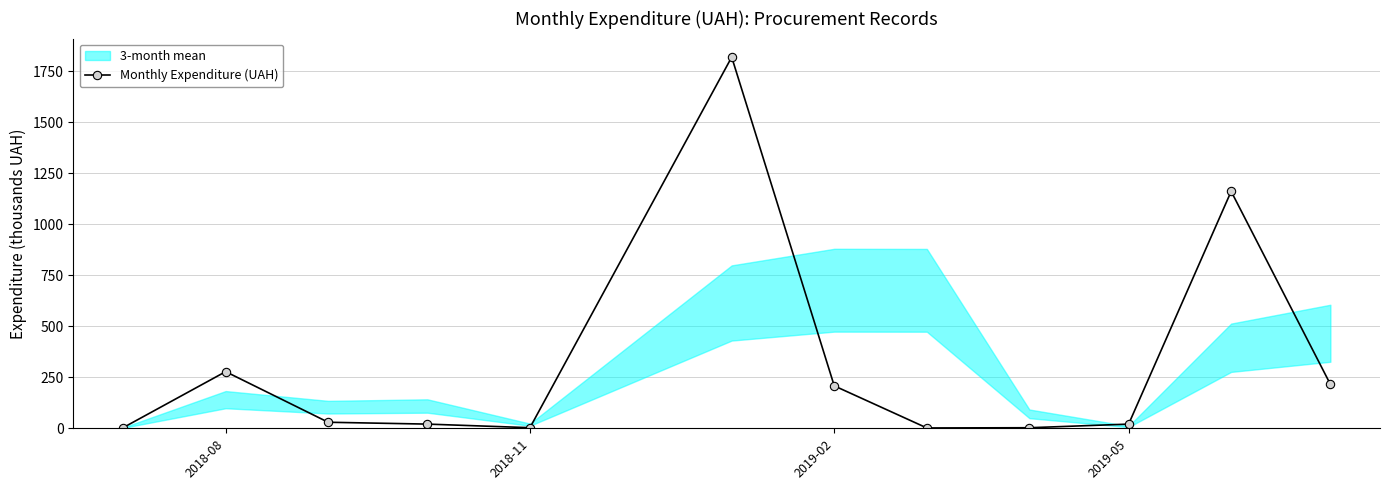

True or false: Monthly Expenditure (UAH) has more than 1 points higher than both neighbors.

True